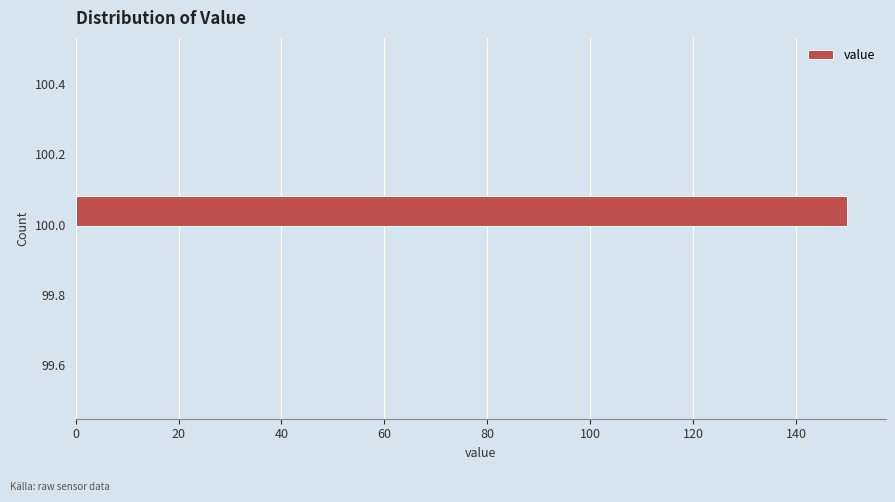

Over which range of the y-axis is the bar longest?

99.99 to 100.09